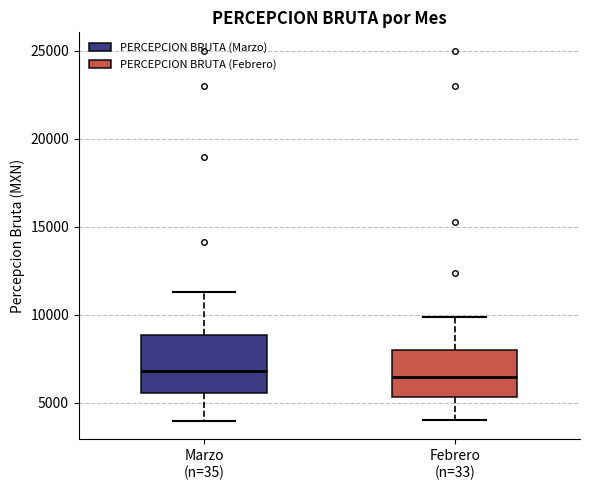

Reading left to right, transcribe this box plot: for each box, give where its median line is, the range the box spans, and where its two whiskers end, as read against the y-axis. The values are not printed on the chart, so give them approximately, as read against the axis.

Marzo (n=35): median 7000, box 5500 to 9000, whiskers 4000 to 11500
Febrero (n=33): median 6500, box 5500 to 8000, whiskers 4000 to 10000